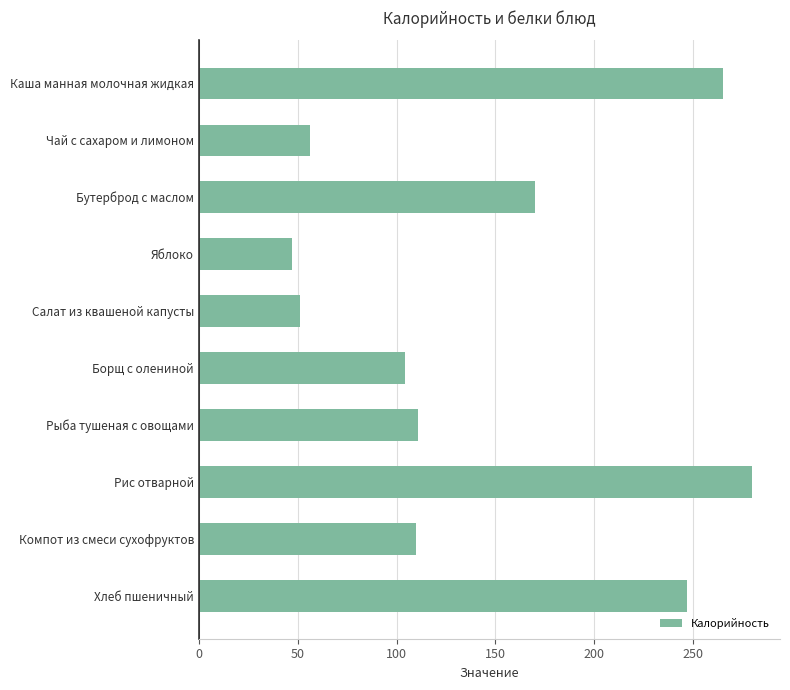

Is it true that the value at Салат из квашеной капусты is 51?

True